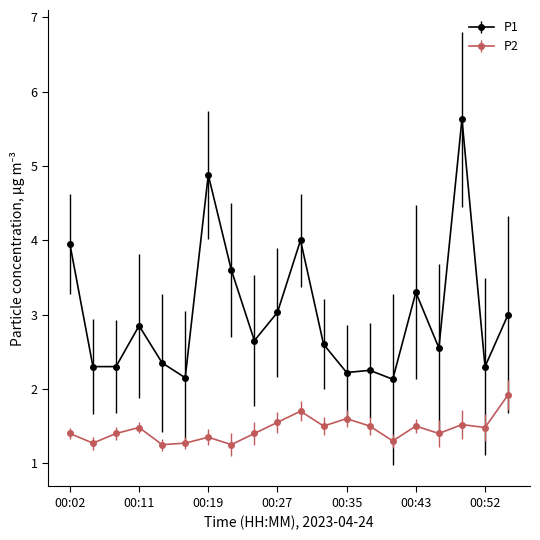

True or false: P2 and P1 intersect in this chart.

False